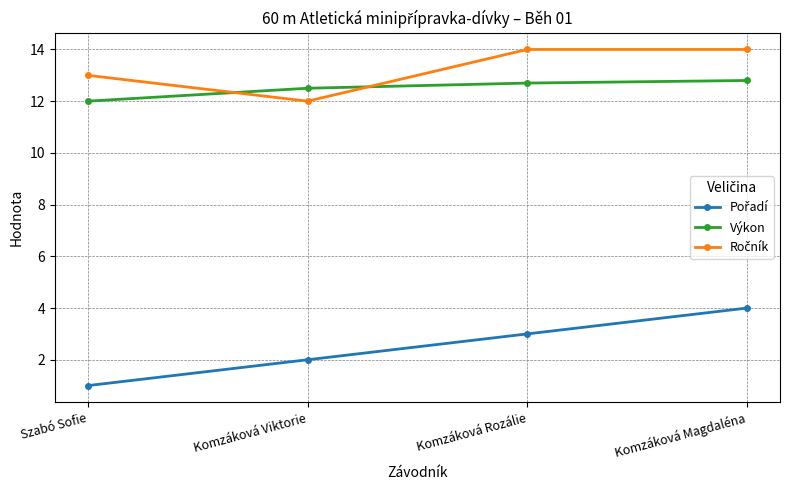

At how many categories does at least one series exceed 10?

4